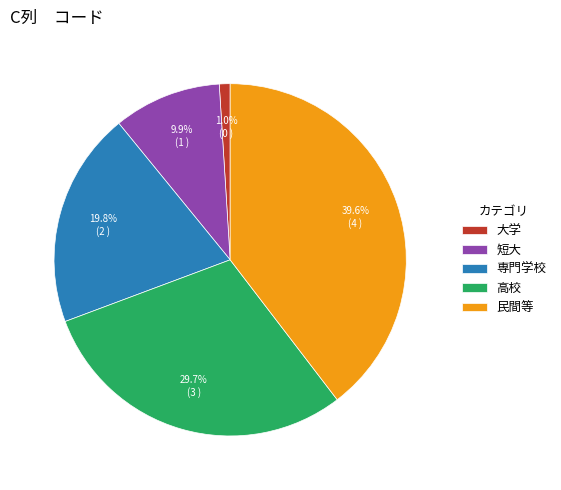

To the nearest percent, what percentage of the pie is 高校?

30%